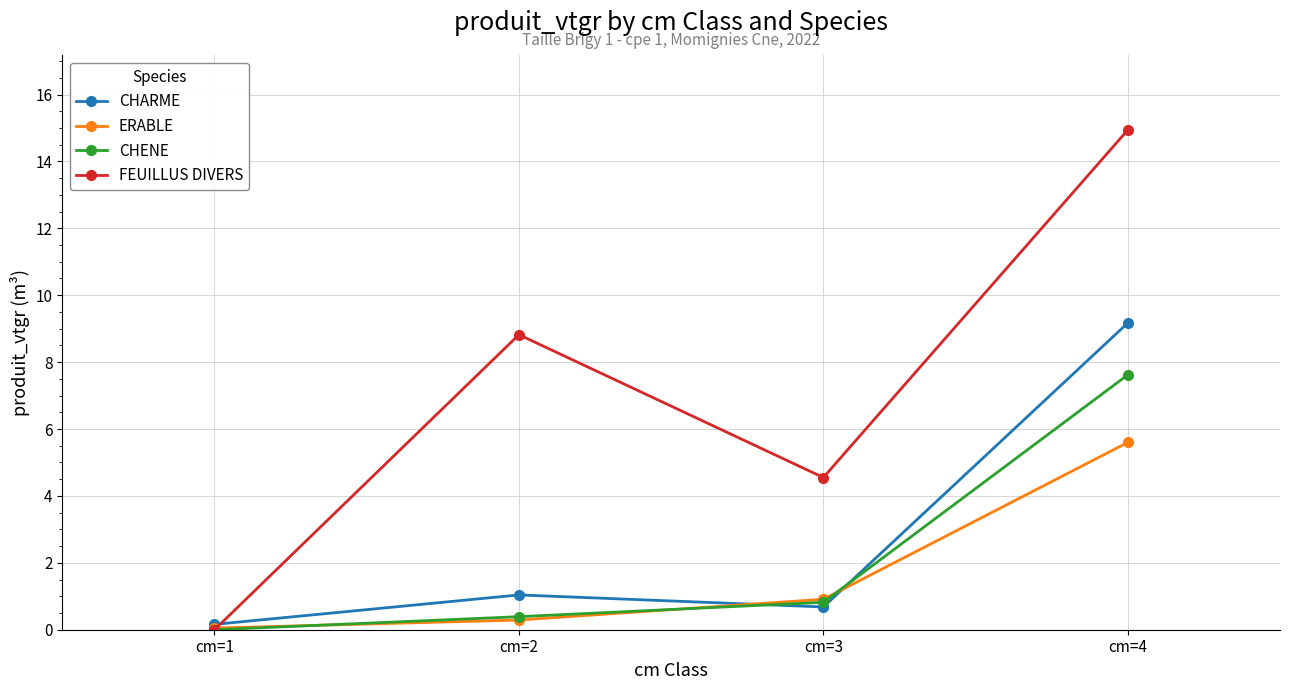

What is the value of the CHARME point at the 2nd from the left?

1.0